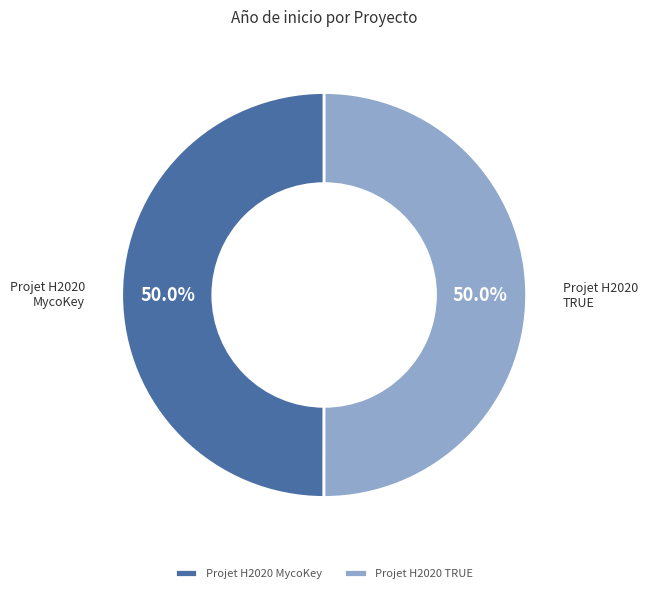

The Projet H2020 MycoKey slice represents 50% of the pie. True or false?

True